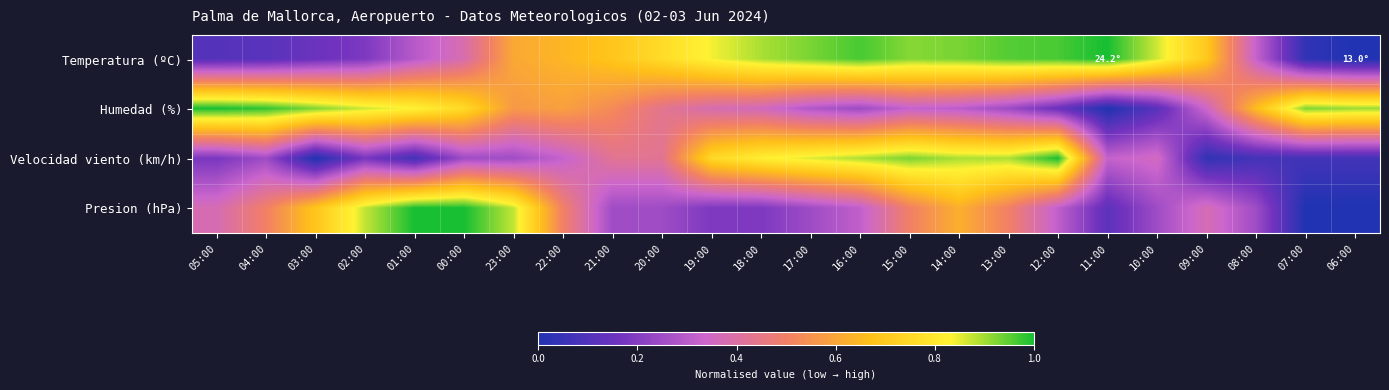

Which series has the largest range (max minus min)?

Temperatura (ºC)